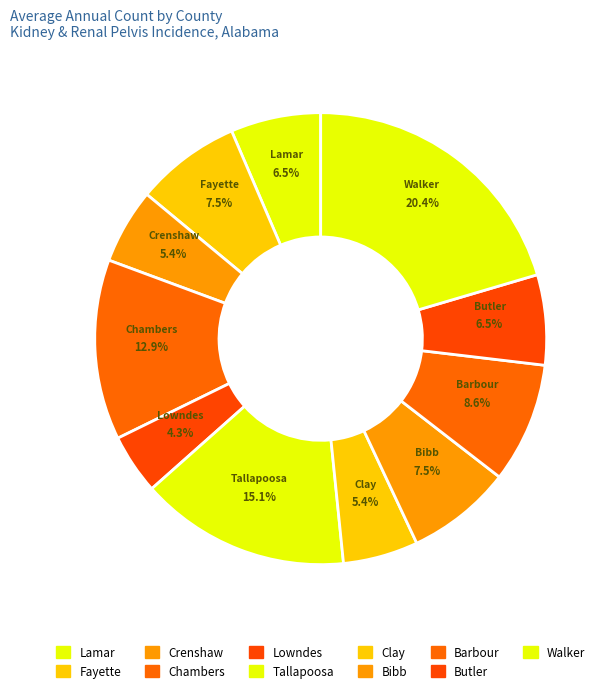

Count the number of slices in the pie.

11